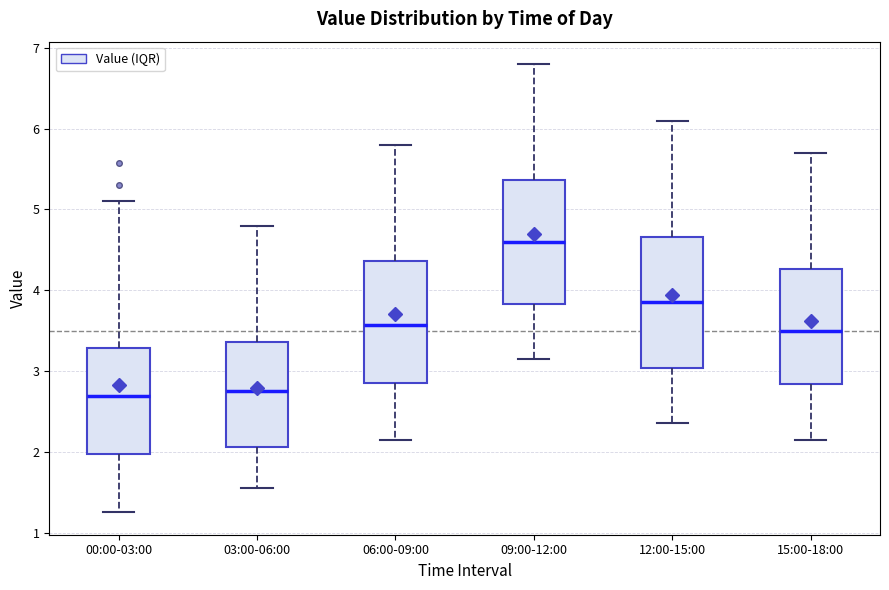

Reading left to right, read every box against the y-axis: the position of its median line, the range the box covers, and the ends of its whiskers. The values are not printed on the chart, so give them approximately, as read against the axis.

00:00-03:00: median 2.7, box 2.0 to 3.3, whiskers 1.3 to 5.1
03:00-06:00: median 2.8, box 2.1 to 3.4, whiskers 1.6 to 4.8
06:00-09:00: median 3.6, box 2.9 to 4.4, whiskers 2.2 to 5.8
09:00-12:00: median 4.6, box 3.8 to 5.4, whiskers 3.2 to 6.8
12:00-15:00: median 3.9, box 3.0 to 4.7, whiskers 2.4 to 6.1
15:00-18:00: median 3.5, box 2.8 to 4.3, whiskers 2.2 to 5.7